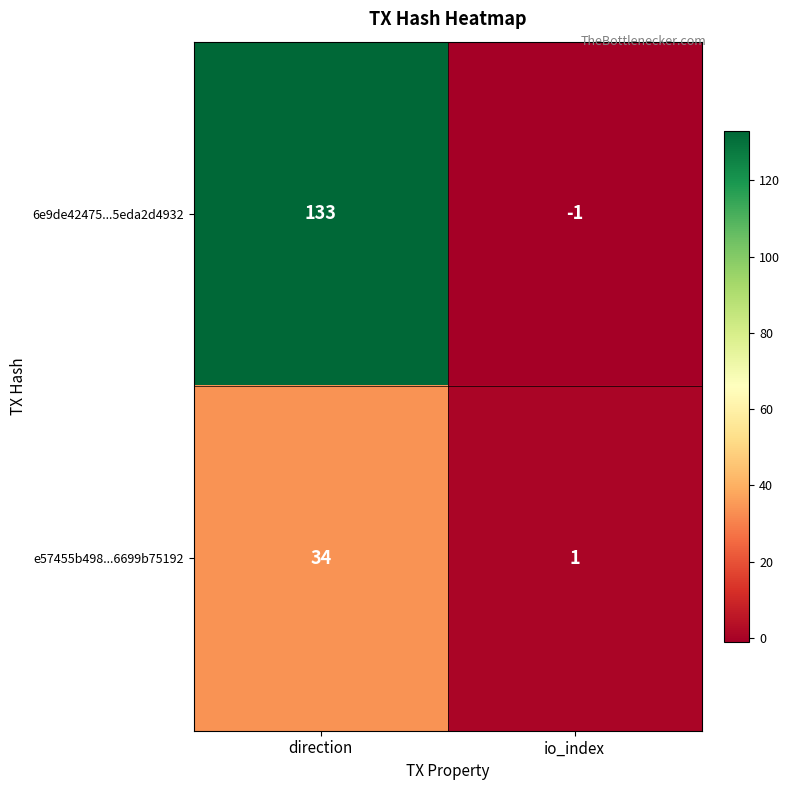

How many distinct data groups are displayed?

2